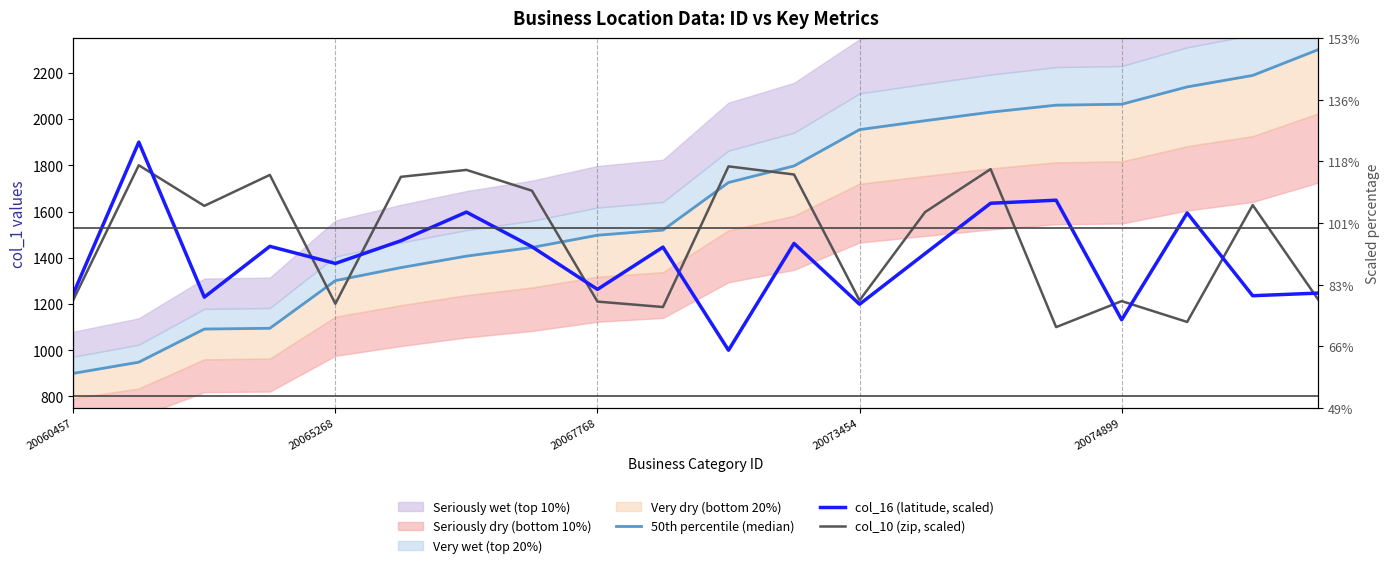

Reading left to right, what are all the values shown in this chart?

50th percentile (median): 900.0	948.4	1091.7	1095.0	1301.1	1357.4	1407.0	1444.6	1497.5	1519.7	1725.4	1797.1	1954.1	1992.7	2029.6	2059.9	2063.9	2138.9	2188.4	2300.0
col_16 (latitude, scaled): 1244.5	1900.0	1229.7	1449.3	1375.4	1473.4	1597.5	1447.6	1263.3	1446.0	1000.0	1462.1	1199.0	1418.0	1635.7	1648.8	1131.7	1593.8	1235.8	1247.2
col_10 (zip, scaled): 1217.7	1800.0	1624.4	1758.3	1201.1	1749.9	1779.9	1689.9	1210.4	1187.0	1795.1	1760.1	1215.8	1597.5	1783.2	1100.0	1212.5	1122.4	1627.8	1219.1